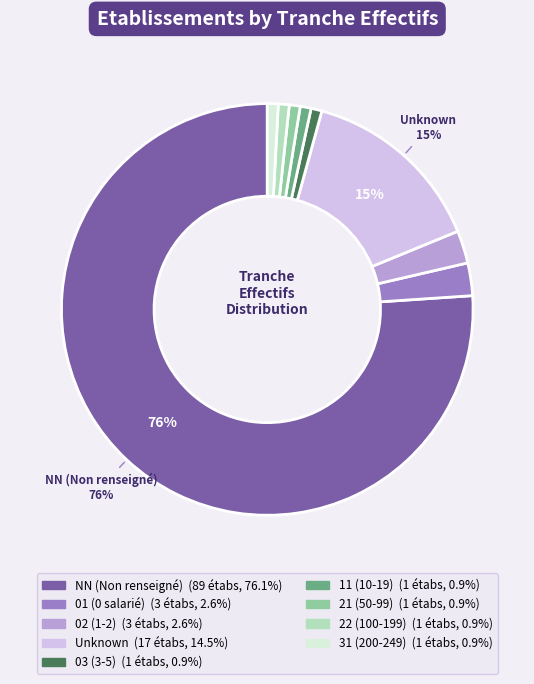

Is there any slice that represents more than half of the pie?

Yes